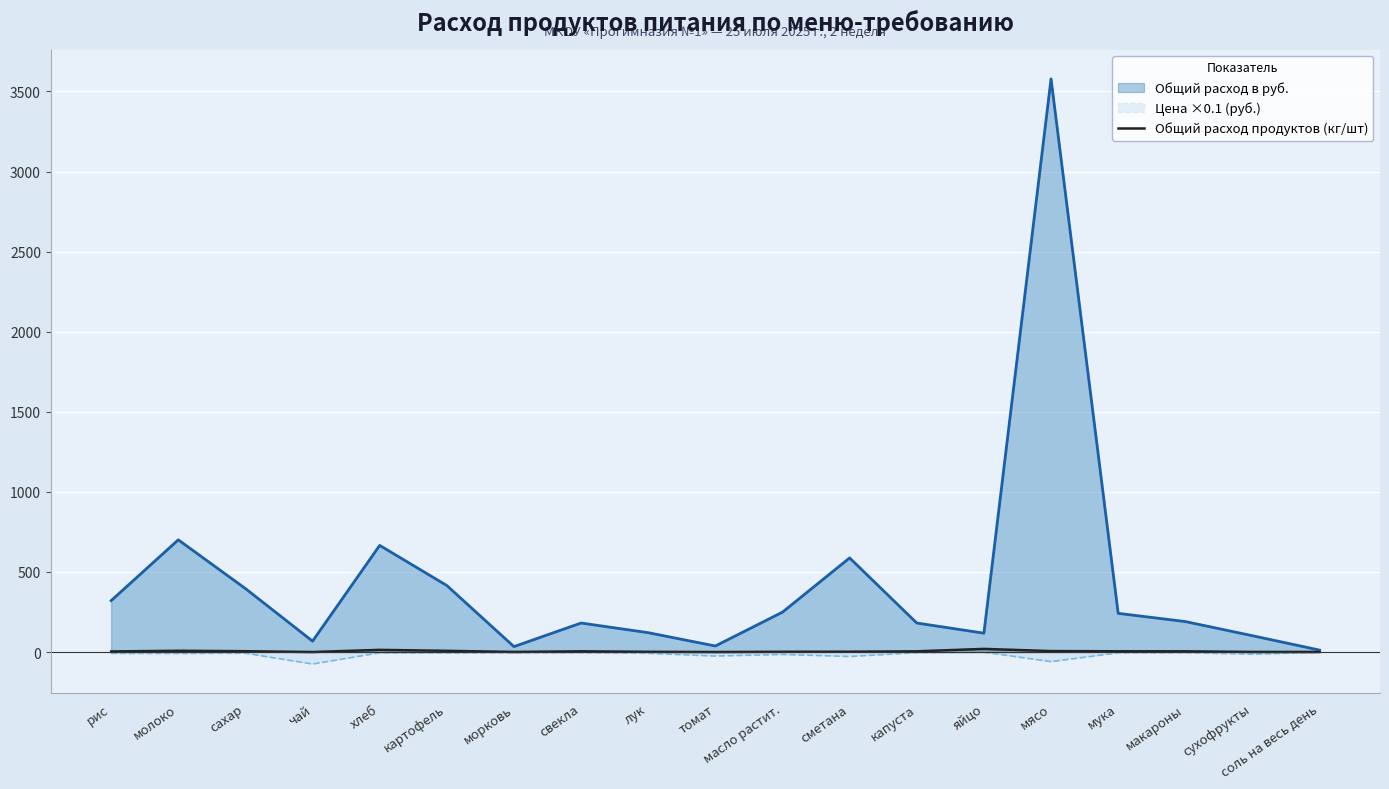

Reading left to right, transcribe all the data shown in this chart.

3.8	8.0	5.3	0.1	13.6	7.5	0.8	4.5	1.5	0.2	1.7	2.1	4.5	19.6	6.0	4.8	4.5	0.8	0.6